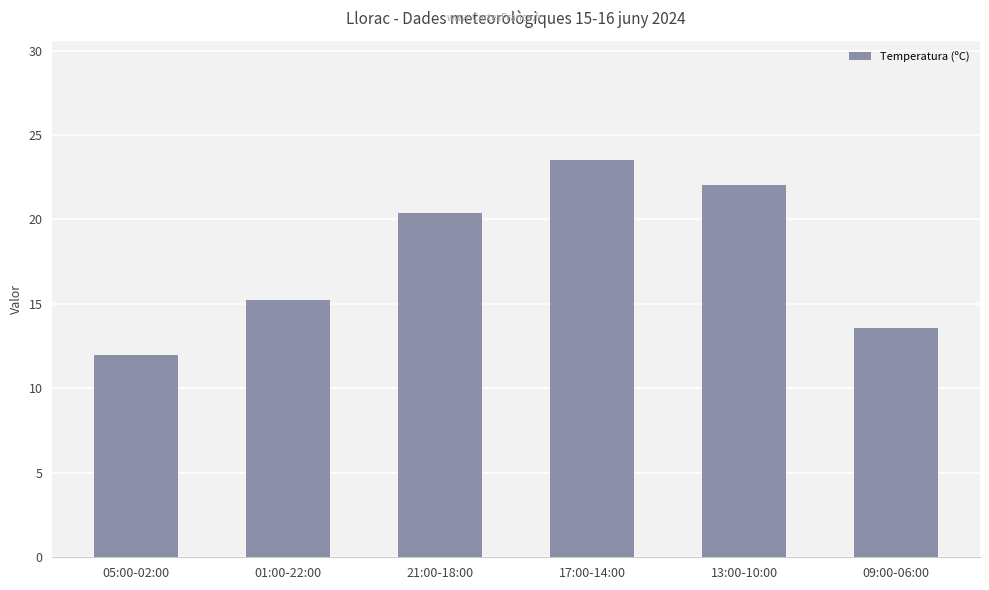

Between 09:00-06:00 and 21:00-18:00, which is larger?

21:00-18:00